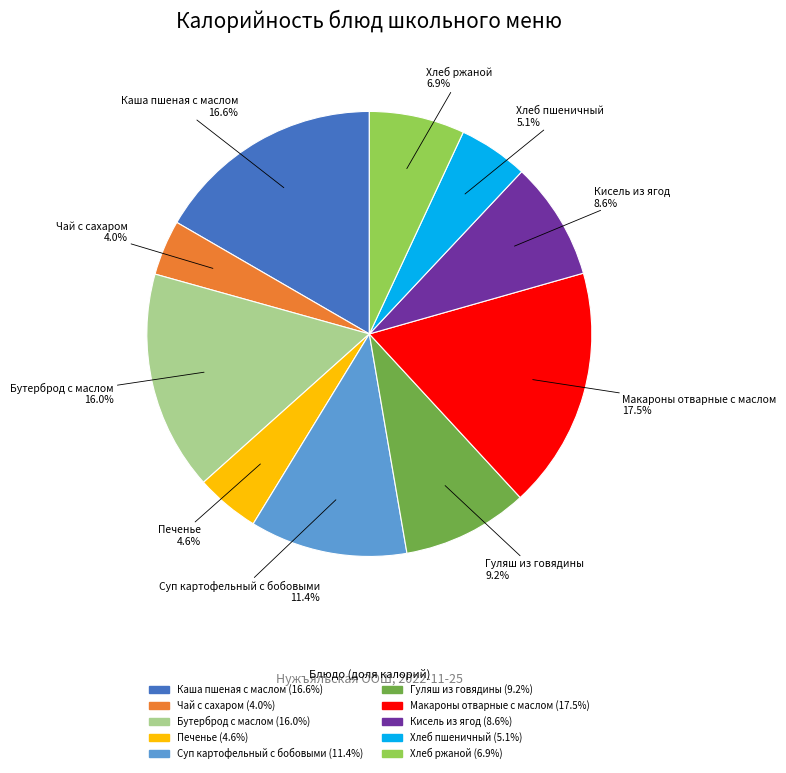

Which has a higher value, Чай с сахаром or Макароны отварные с маслом?

Макароны отварные с маслом